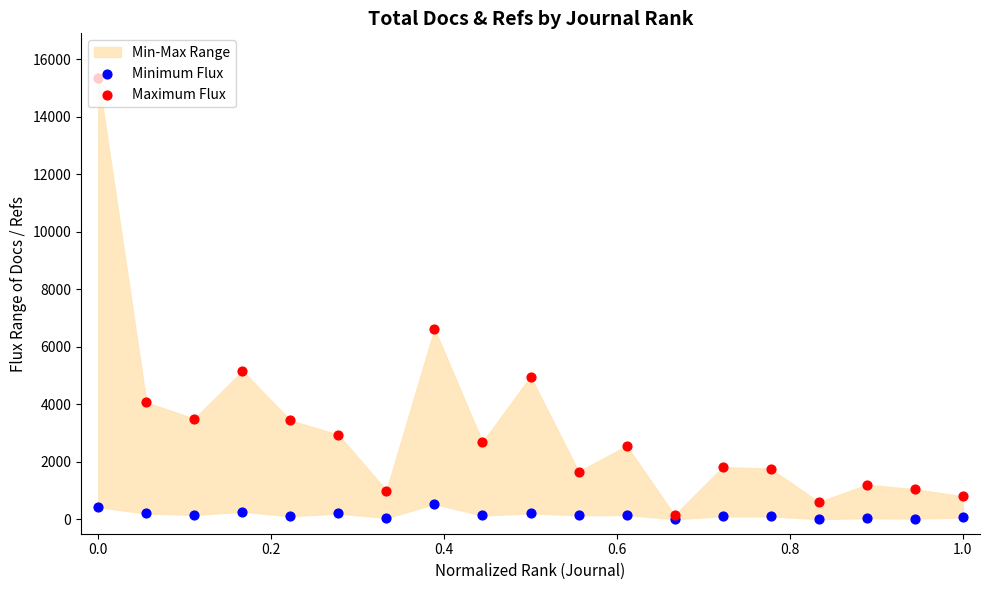

Which series has the largest total across all categories?

Maximum Flux